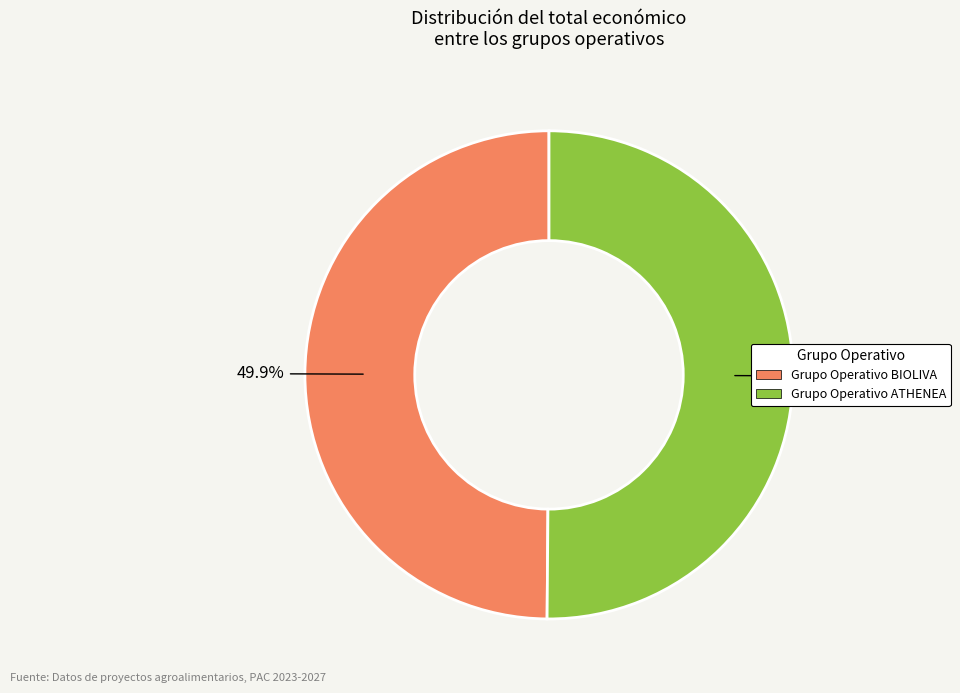

How many slices are in this pie chart?

2